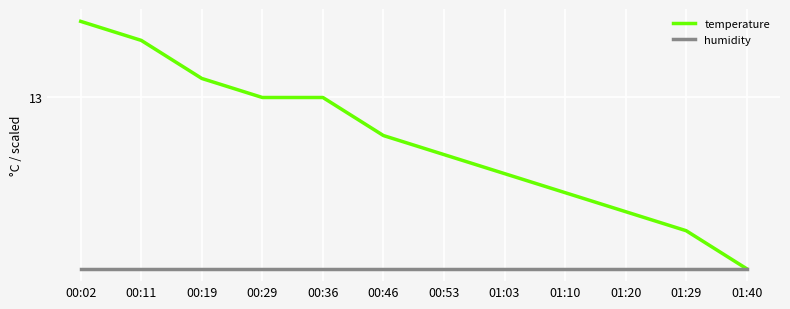

What is the value of the temperature point at the 12th from the left?

12.1